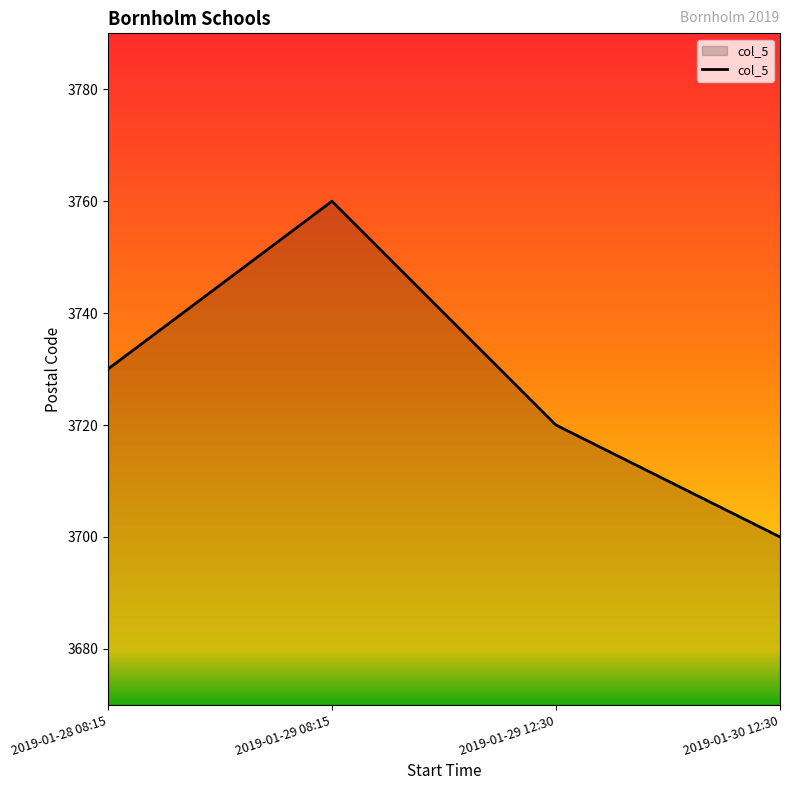

Does the chart display data point markers on the line(s)?

No